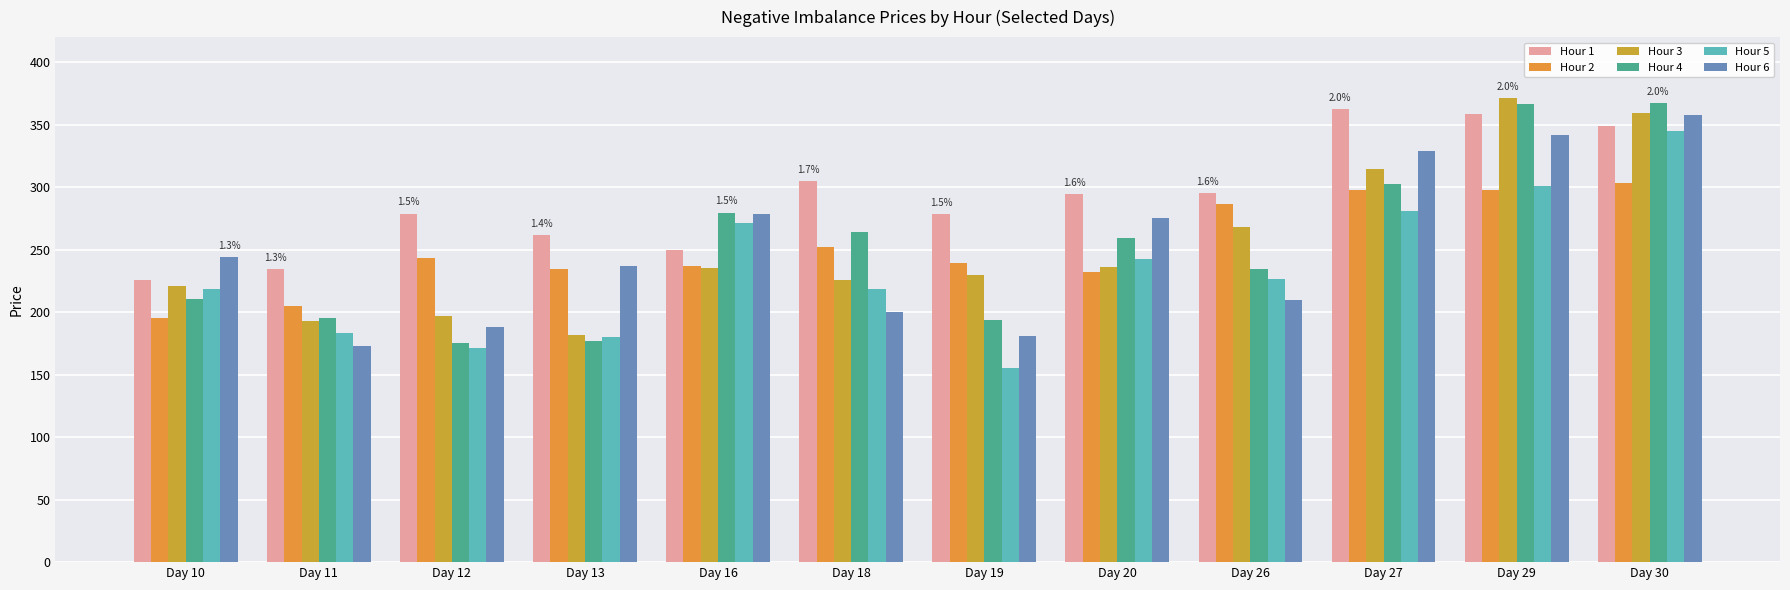

List the series in order of their peak value, lowest first.

Hour 2, Hour 5, Hour 6, Hour 1, Hour 4, Hour 3